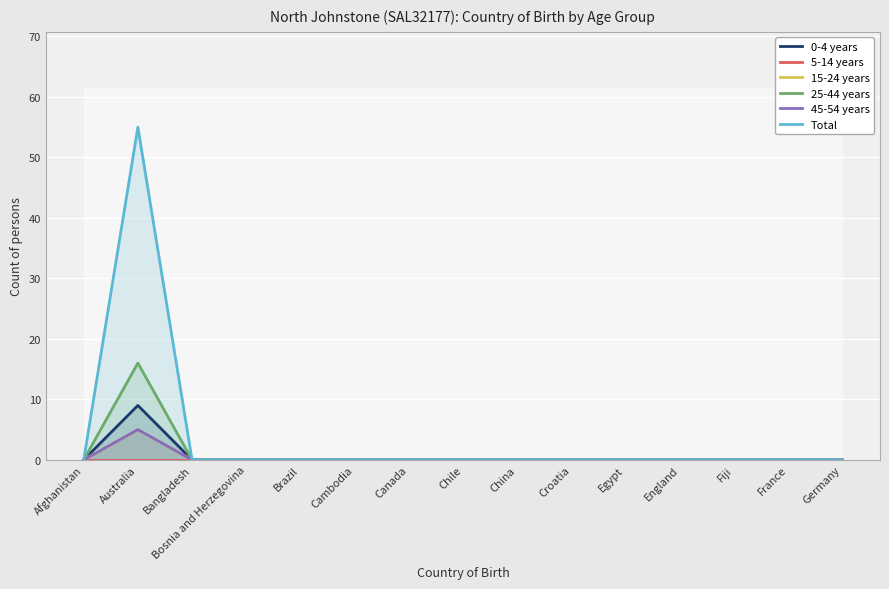

Where is 45-54 years nearest to the value 2?

Afghanistan